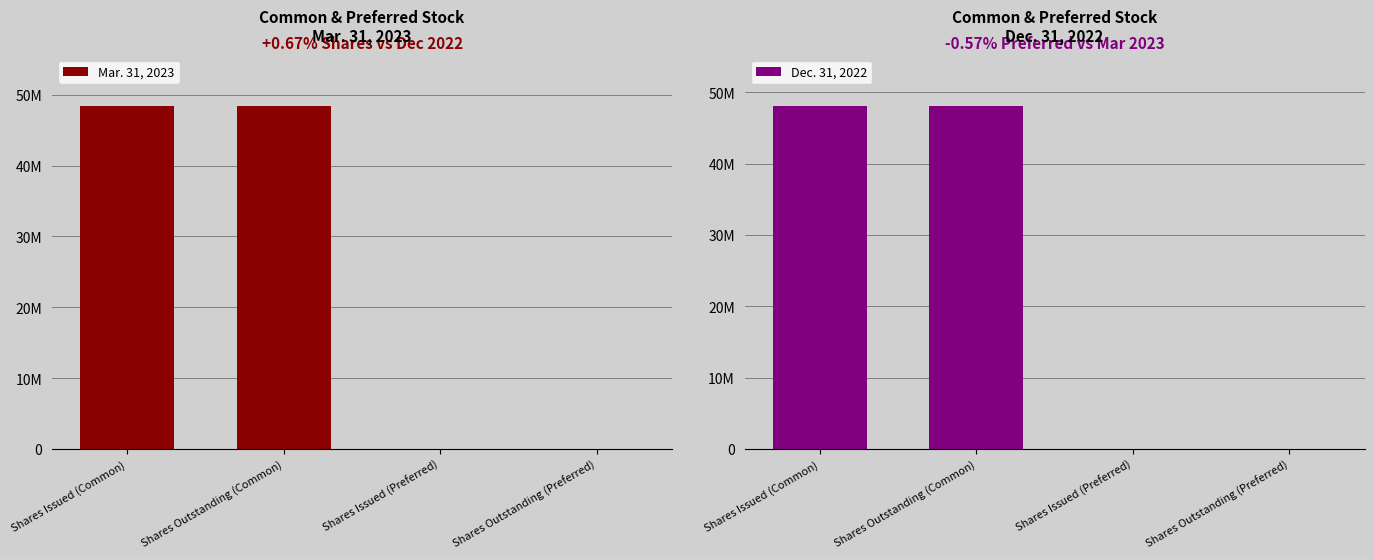

Reading right to left, extract all data points from this chart.

Mar. 31, 2023: Shares Outstanding (Preferred)=692	Shares Issued (Preferred)=692	Shares Outstanding (Common)=48407326	Shares Issued (Common)=48407326
Dec. 31, 2022: Shares Outstanding (Preferred)=696	Shares Issued (Preferred)=696	Shares Outstanding (Common)=48084287	Shares Issued (Common)=48084287